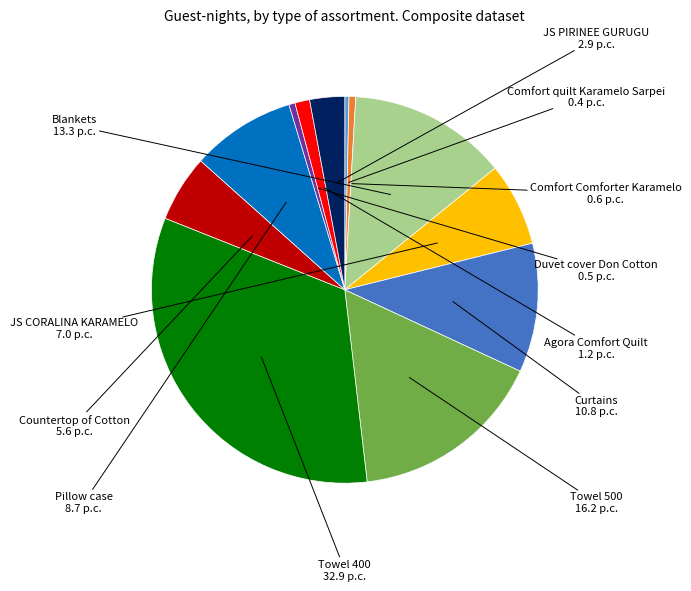

Is there any slice that represents more than half of the pie?

No